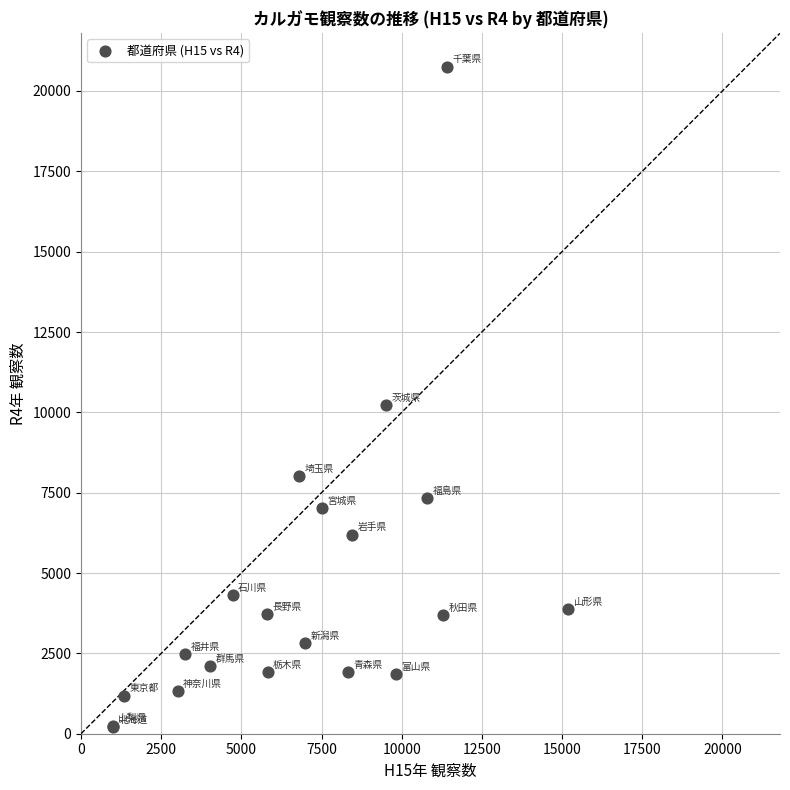

What Y value in the scatter plot is closest to 10487?

10232